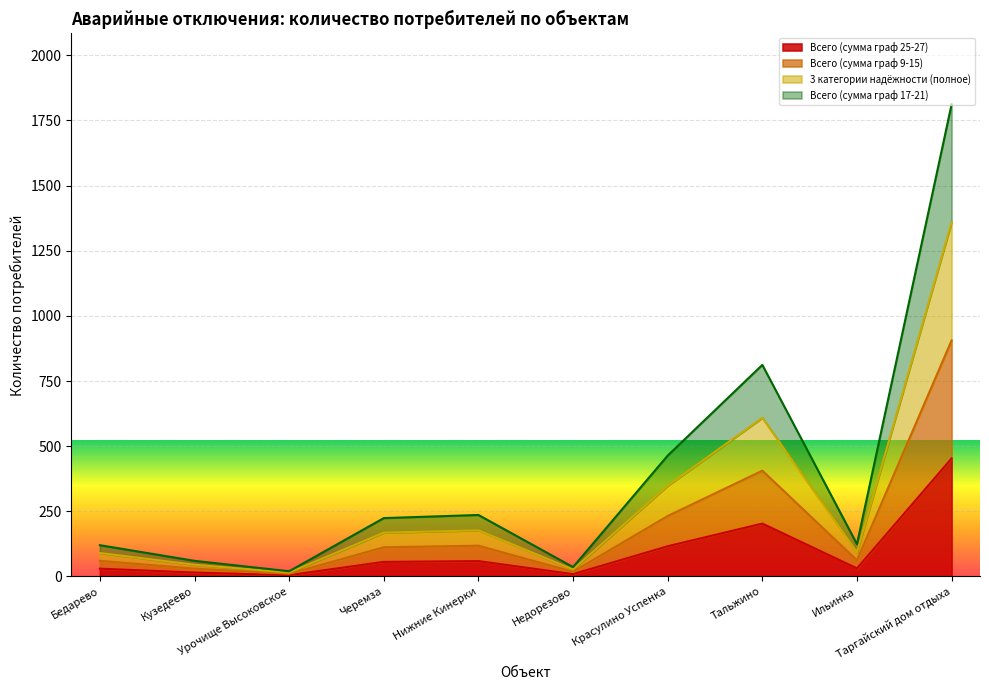

What is the value of the Всего (сумма граф 9-15) point at the 2nd from the left?

30